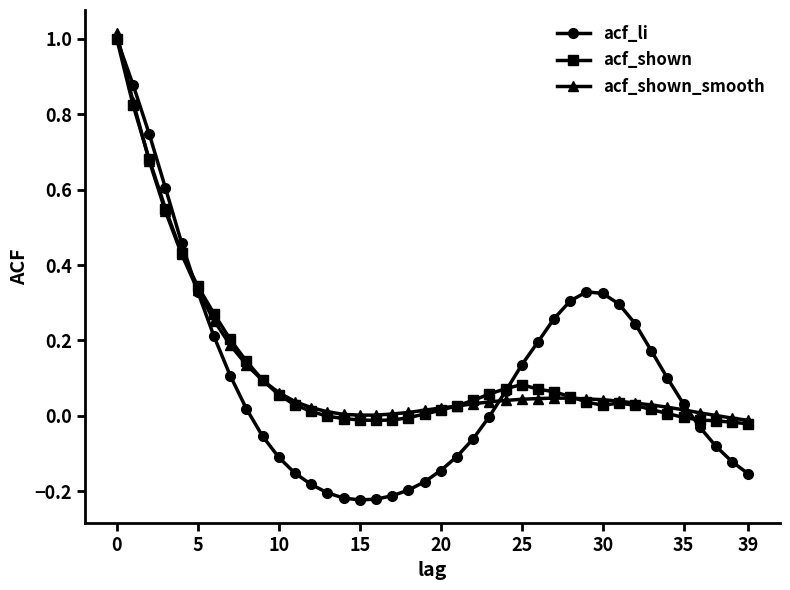

True or false: acf_shown and acf_shown_smooth intersect in this chart.

True